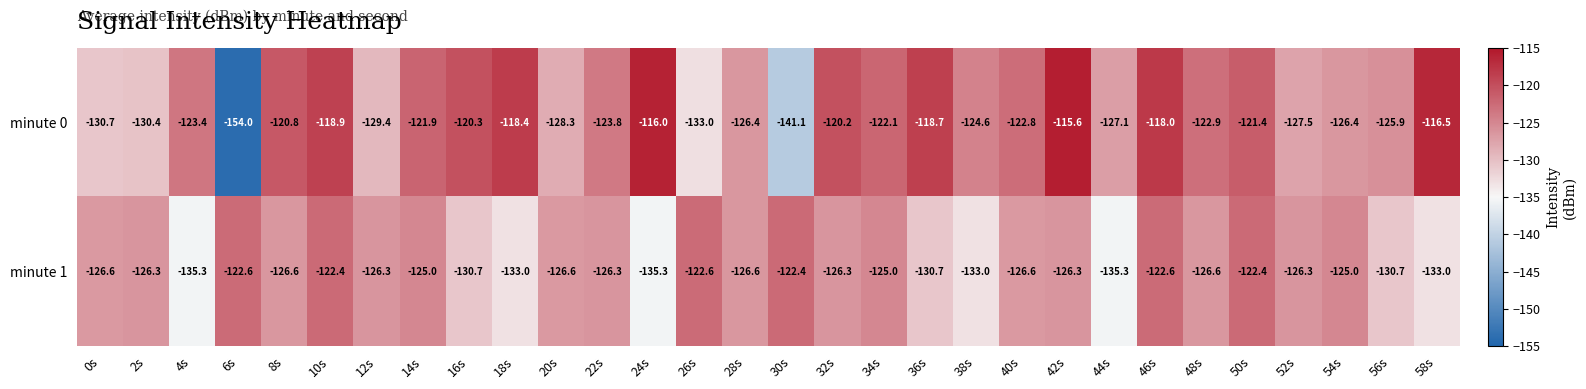

List the series in order of their overall mean, highest first.

minute 0, minute 1